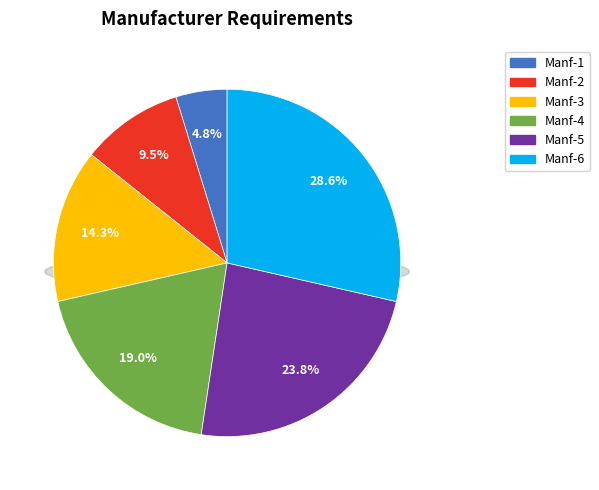

To the nearest percent, what percentage of the pie is Manf-2?

10%